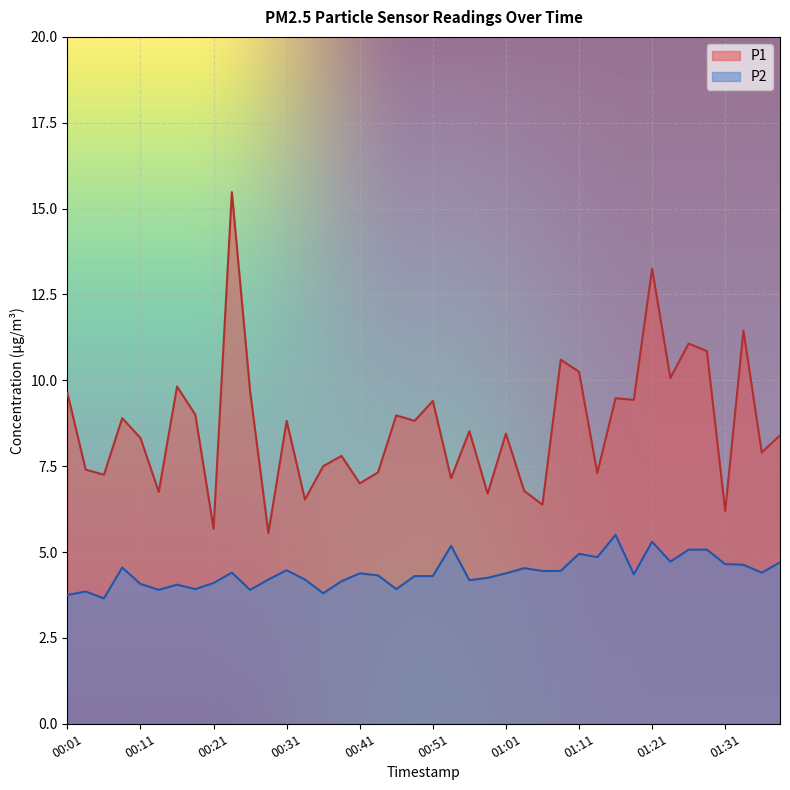

At which category does the chart reach its minimum across all series?

00:06